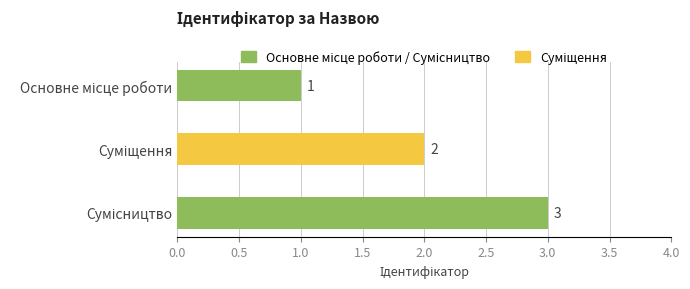

How many values are between 1 and 3?

3